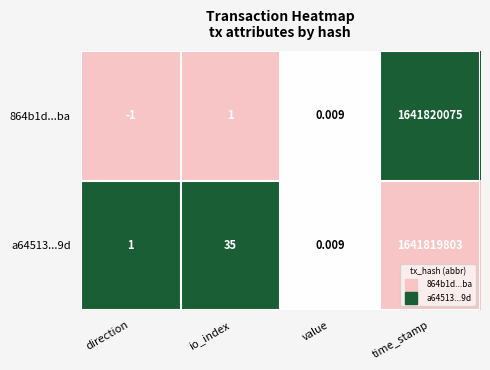

At which category is the sum across all series the highest?

time_stamp